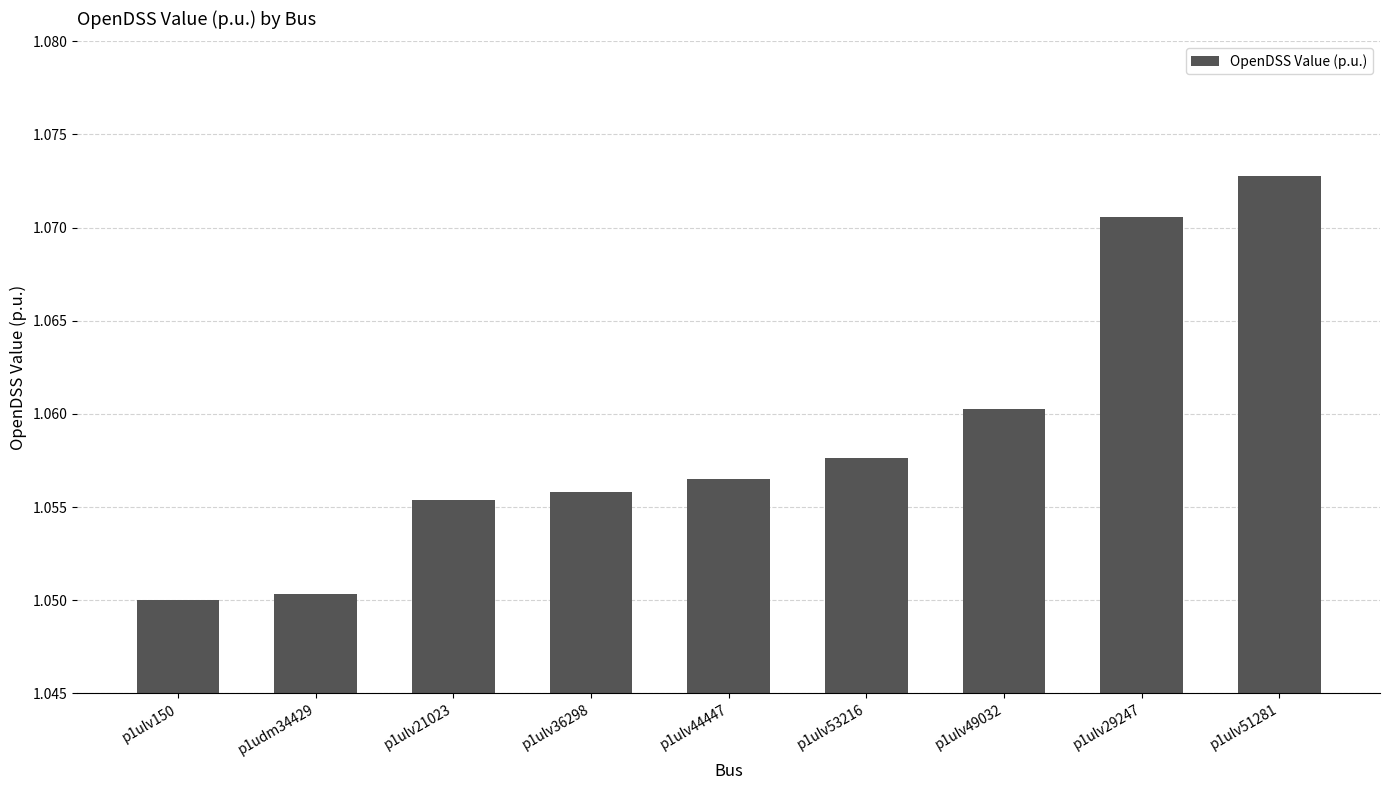

What is the sum of all values?

9.5